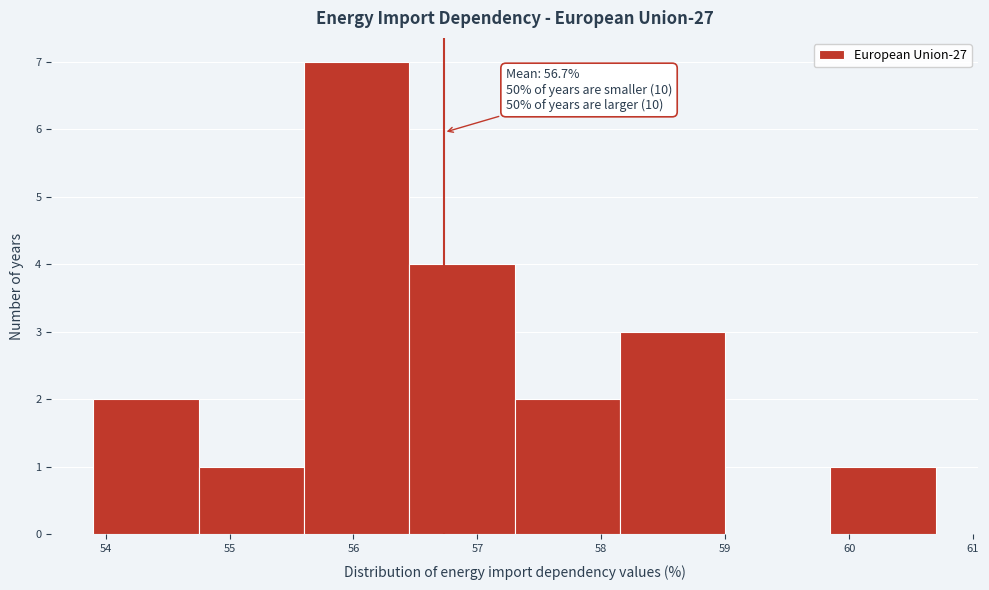

Which range on the x-axis has the tallest bar?

55.60 to 56.45